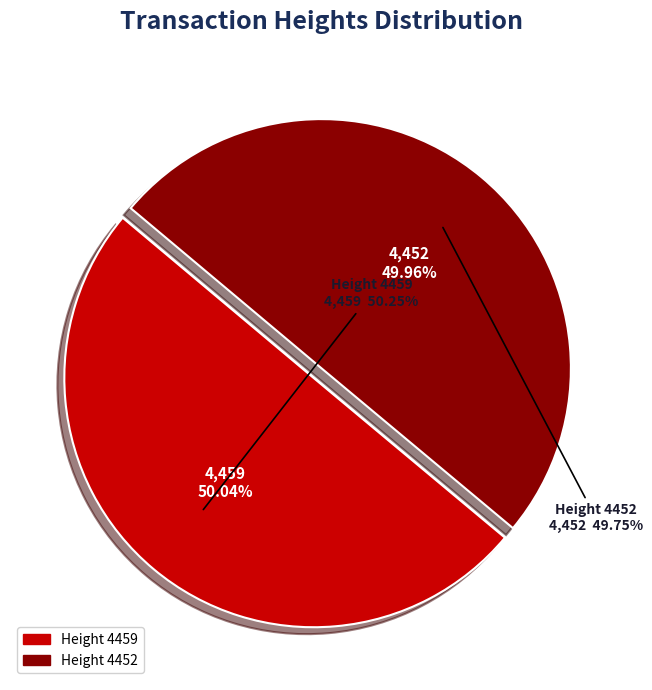

Which category has the smallest portion of the pie?

4452